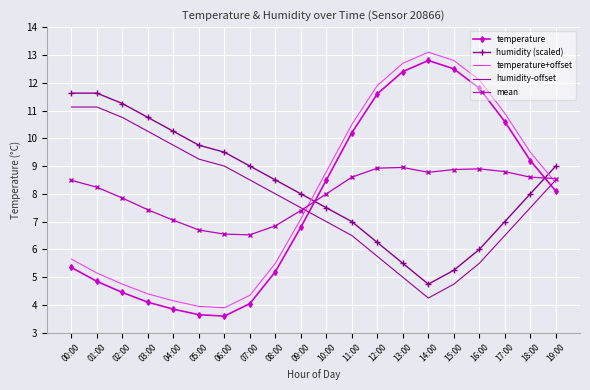

In temperature+offset, how many points are lower than both neighbors (excluding endpoints)?

1